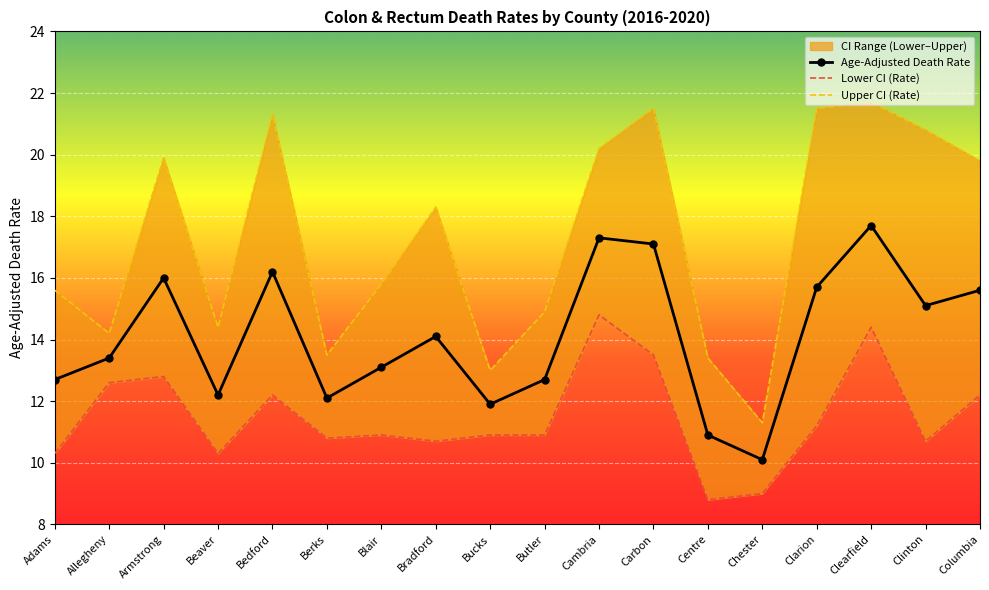

Which category has the lowest value in the Age-Adjusted Death Rate series?

Chester